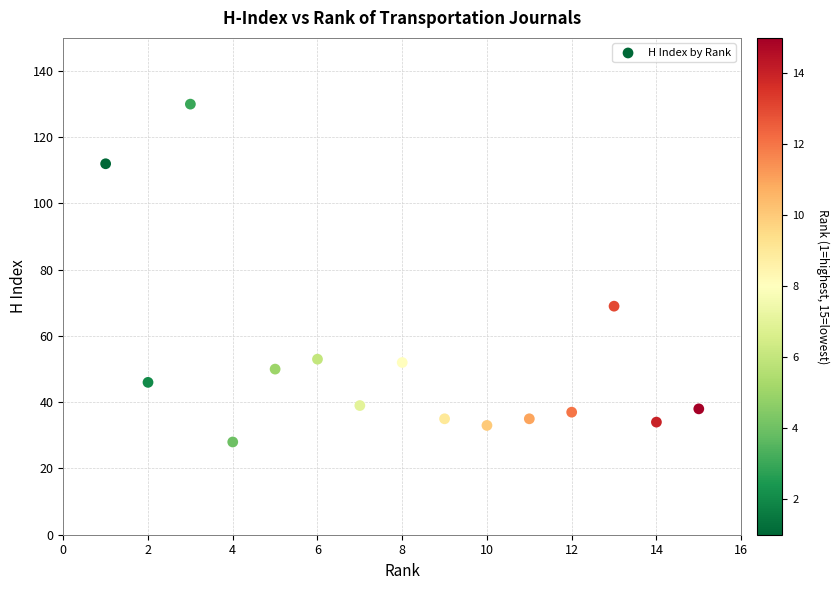

What Y value in the scatter plot is closest to 79?

69